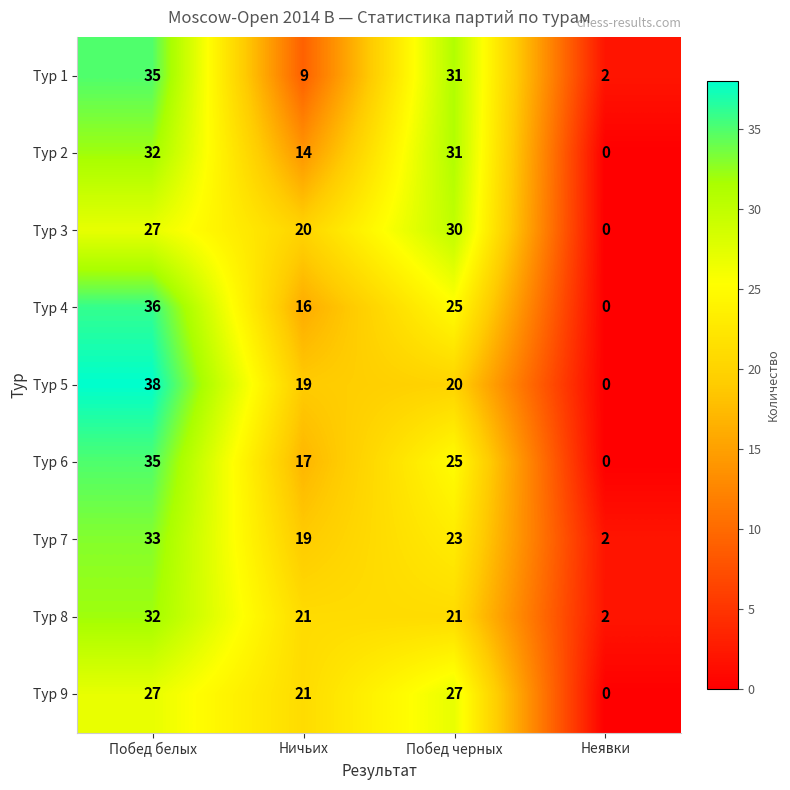

Which category has the lowest value in the Тур 8 series?

Неявки